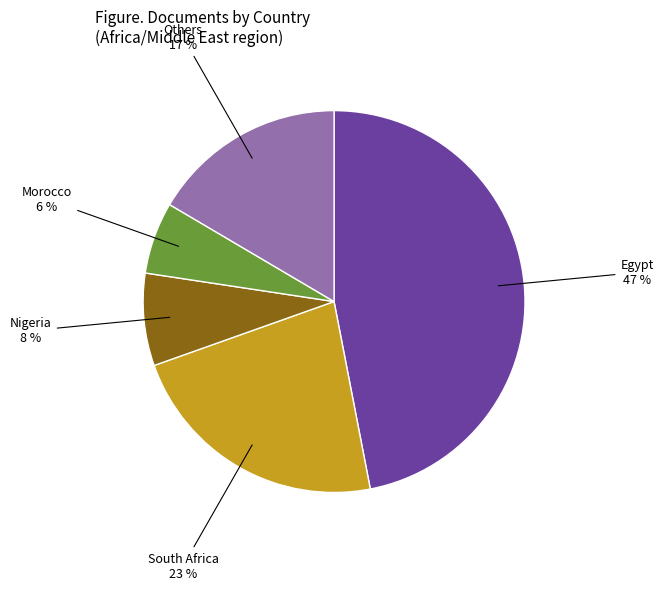

The South Africa slice represents 23% of the pie. True or false?

True